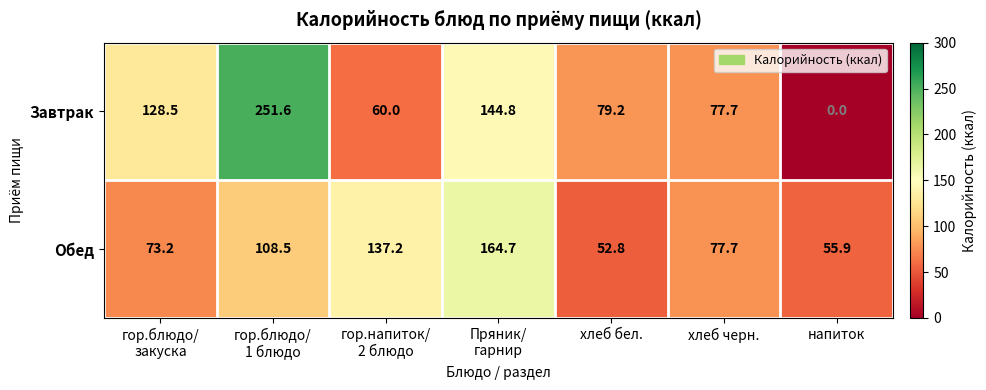

At which label does Обед reach its minimum?

хлеб бел.